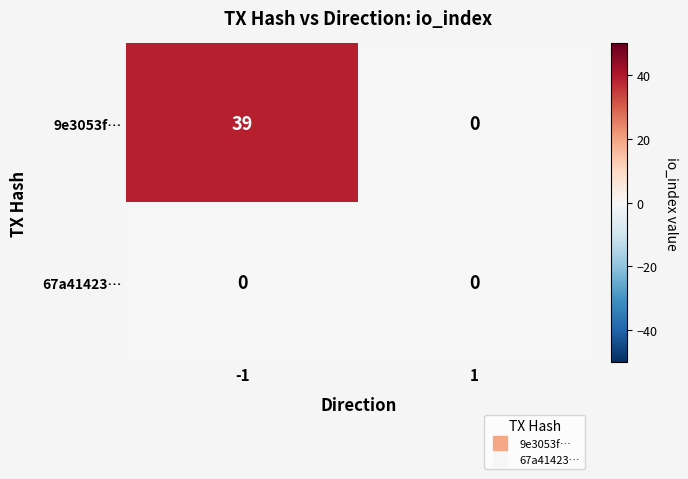

Is it true that 9e3053f… equals 0 at 1?

True